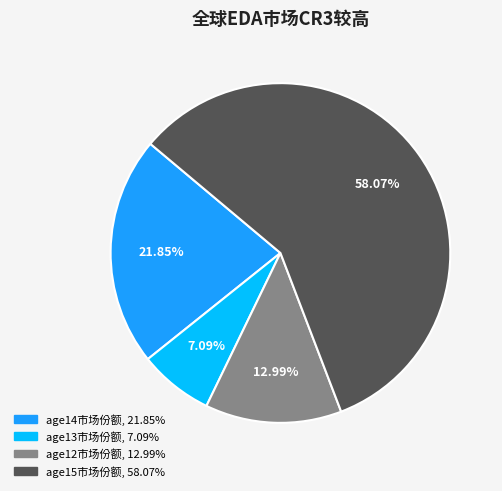

Is there any slice that represents more than half of the pie?

Yes